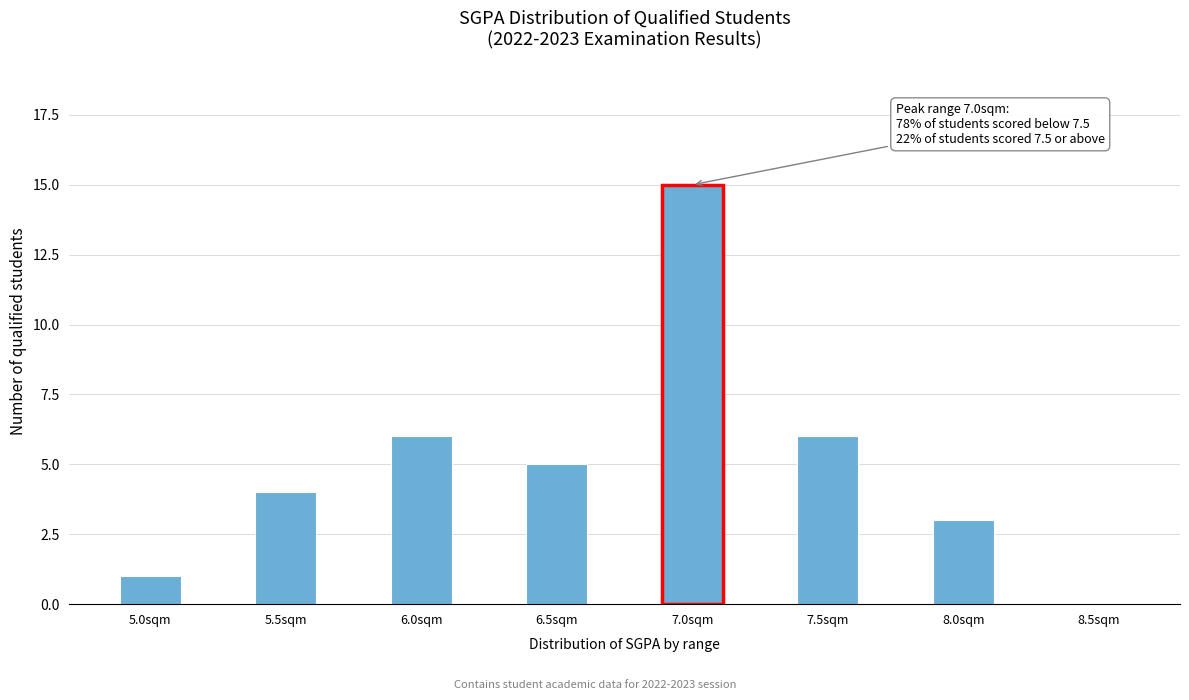

Reading left to right, transcribe all the data shown in this chart.

5.0sqm=1	5.5sqm=4	6.0sqm=6	6.5sqm=5	7.0sqm=15	7.5sqm=6	8.0sqm=3	8.5sqm=0